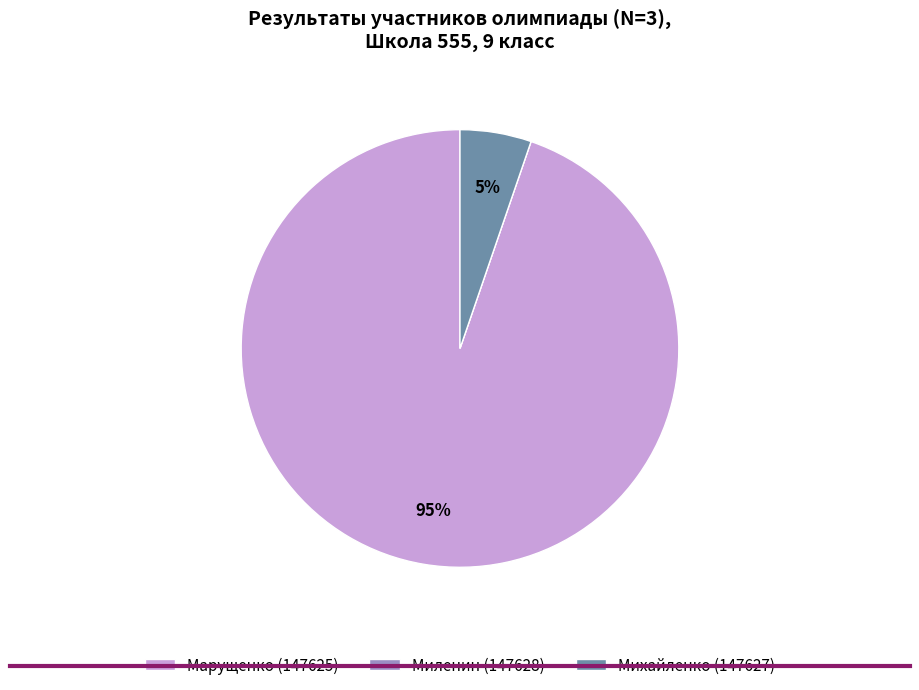

Does Михайленко (147627) account for over 50% of the chart?

No